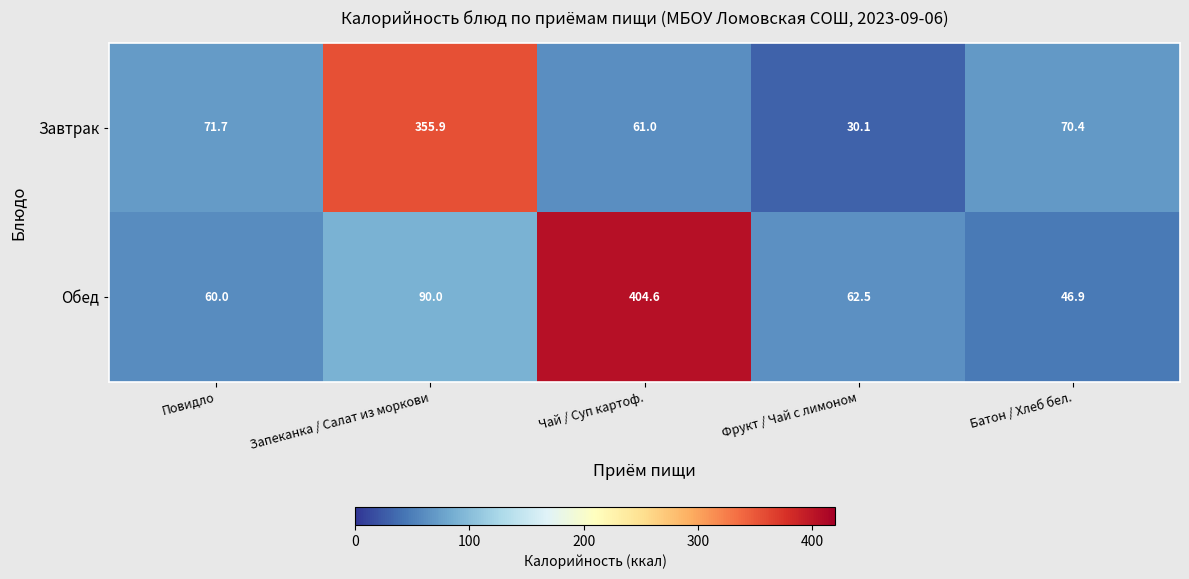

Reading right to left, transcribe all the data shown in this chart.

Завтрак: 70.4	30.1	61.0	355.9	71.7
Обед: 46.9	62.5	404.6	90.0	60.0